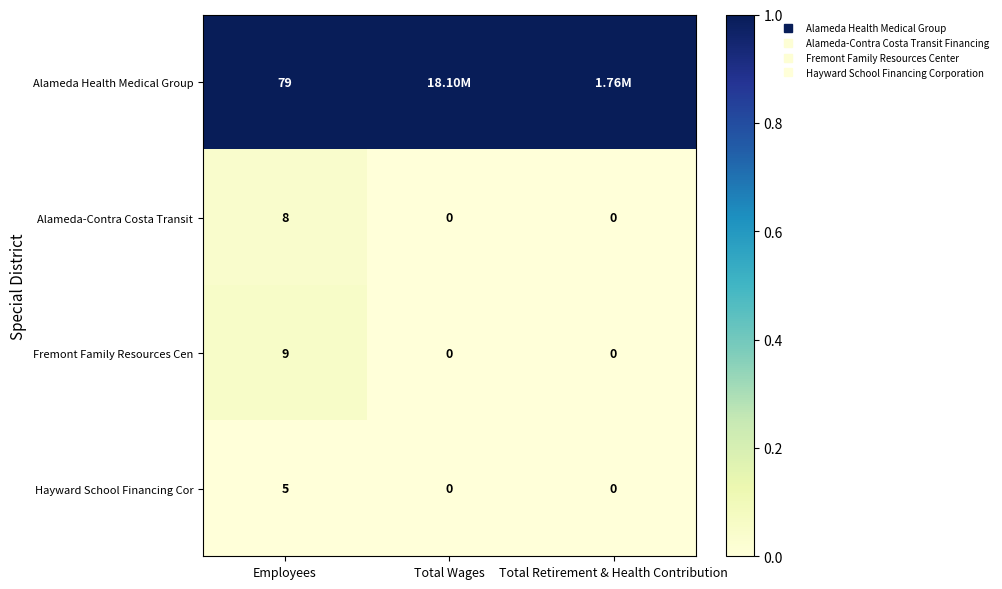

List the series in order of their peak value, lowest first.

Hayward School Financing Cor, Alameda-Contra Costa Transit, Fremont Family Resources Cen, Alameda Health Medical Group